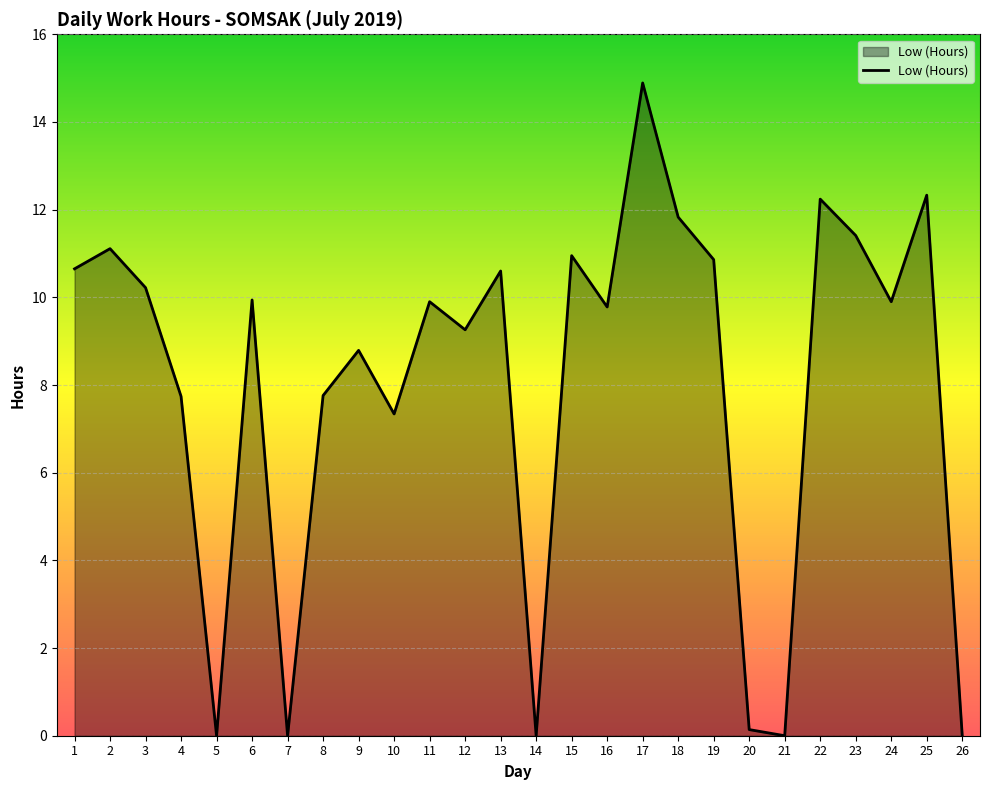

At which label is the value closest to 7?

10